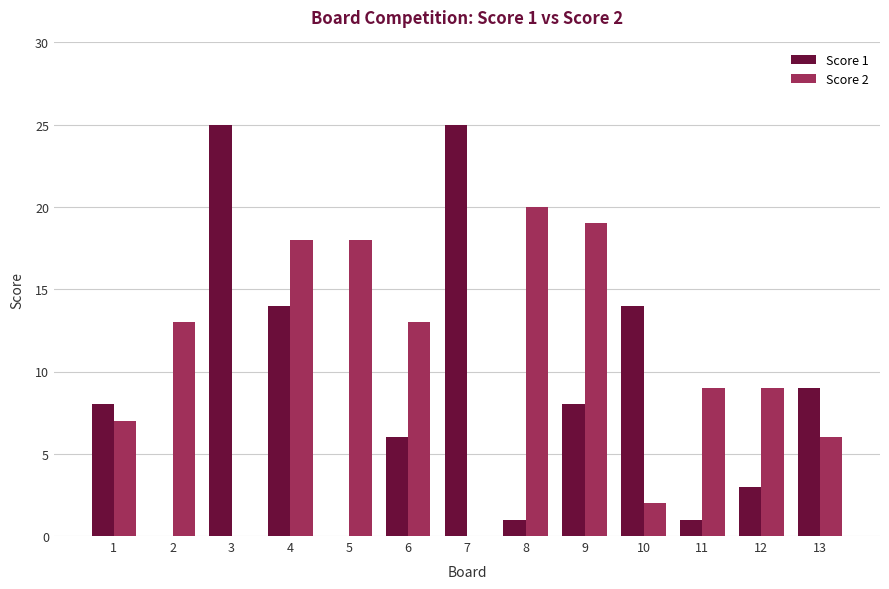

Does the chart contain stacked bars?

No